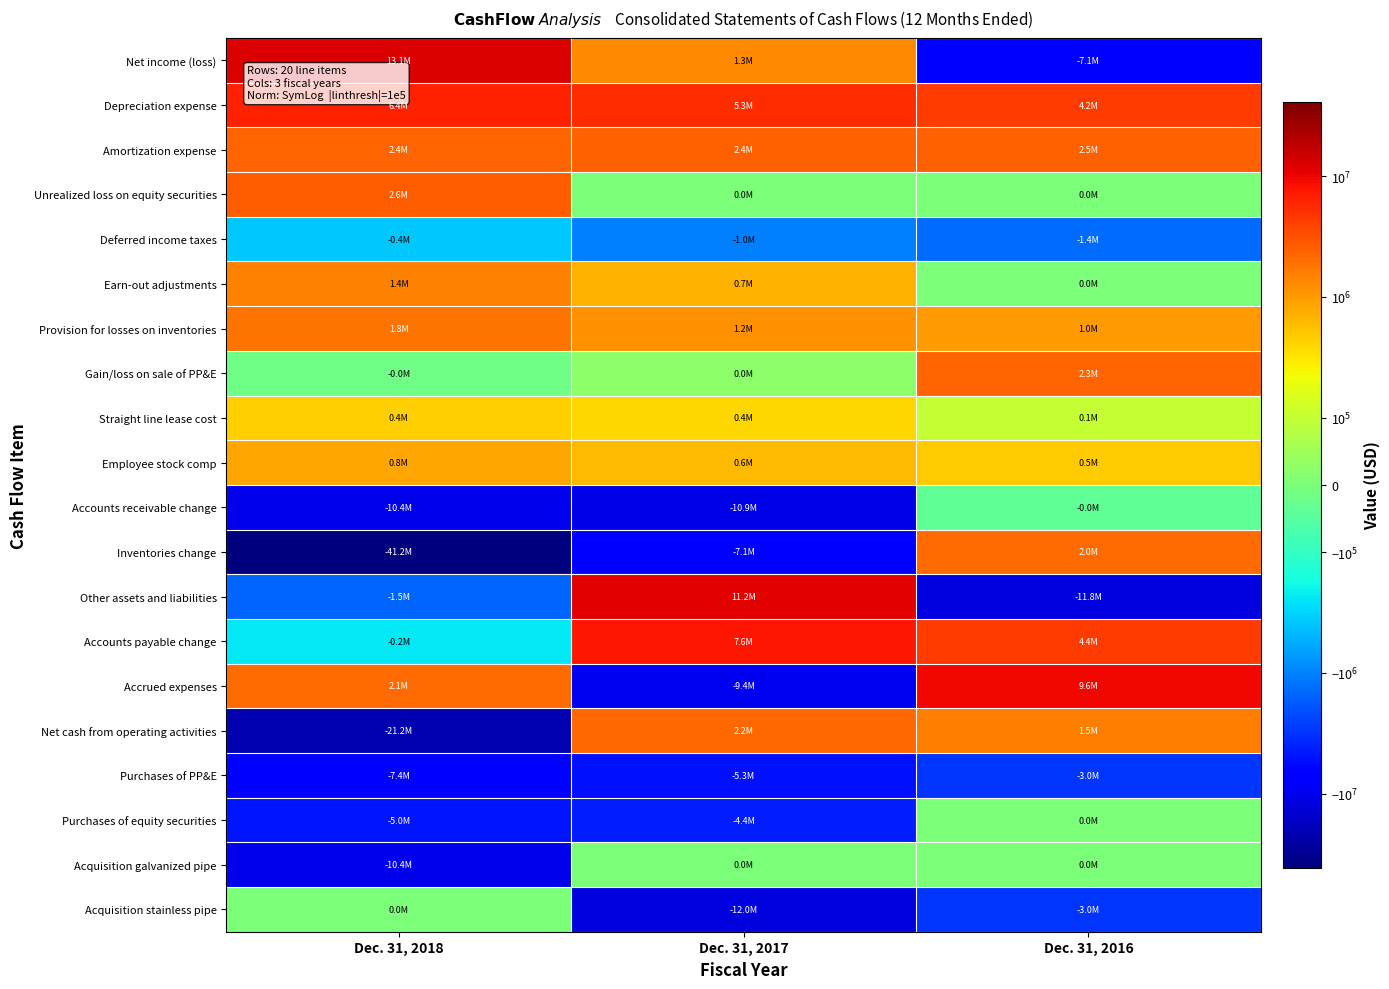

Reading left to right, extract all data points from this chart.

Net income (loss): Dec. 31, 2018=13097429	Dec. 31, 2017=1341362	Dec. 31, 2016=-7093301
Depreciation expense: Dec. 31, 2018=6411900	Dec. 31, 2017=5294695	Dec. 31, 2016=4235203
Amortization expense: Dec. 31, 2018=2363277	Dec. 31, 2017=2443117	Dec. 31, 2016=2459787
Unrealized loss on equity securities: Dec. 31, 2018=2572703	Dec. 31, 2017=0	Dec. 31, 2016=0
Deferred income taxes: Dec. 31, 2018=-382922	Dec. 31, 2017=-1037183	Dec. 31, 2016=-1407462
Earn-out adjustments: Dec. 31, 2018=1430682	Dec. 31, 2017=688523	Dec. 31, 2016=0
Provision for losses on inventories: Dec. 31, 2018=1827574	Dec. 31, 2017=1196428	Dec. 31, 2016=983505
Gain/loss on sale of PP&E: Dec. 31, 2018=-17762	Dec. 31, 2017=25730	Dec. 31, 2016=2294917
Straight line lease cost: Dec. 31, 2018=445230	Dec. 31, 2017=397071	Dec. 31, 2016=101633
Employee stock comp: Dec. 31, 2018=826998	Dec. 31, 2017=638416	Dec. 31, 2016=459473
Accounts receivable change: Dec. 31, 2018=-10413480	Dec. 31, 2017=-10877176	Dec. 31, 2016=-37676
Inventories change: Dec. 31, 2018=-41157779	Dec. 31, 2017=-7088100	Dec. 31, 2016=2032621
Other assets and liabilities: Dec. 31, 2018=-1523569	Dec. 31, 2017=11229799	Dec. 31, 2016=-11767808
Accounts payable change: Dec. 31, 2018=-234353	Dec. 31, 2017=7572308	Dec. 31, 2016=4418578
Accrued expenses: Dec. 31, 2018=2093353	Dec. 31, 2017=-9424395	Dec. 31, 2016=9582445
Net cash from operating activities: Dec. 31, 2018=-21221496	Dec. 31, 2017=2235450	Dec. 31, 2016=1511984
Purchases of PP&E: Dec. 31, 2018=-7354737	Dec. 31, 2017=-5278608	Dec. 31, 2016=-3044411
Purchases of equity securities: Dec. 31, 2018=-4970470	Dec. 31, 2017=-4382865	Dec. 31, 2016=0
Acquisition galvanized pipe: Dec. 31, 2018=-10378282	Dec. 31, 2017=0	Dec. 31, 2016=0
Acquisition stainless pipe: Dec. 31, 2018=0	Dec. 31, 2017=-11953513	Dec. 31, 2016=-3000000